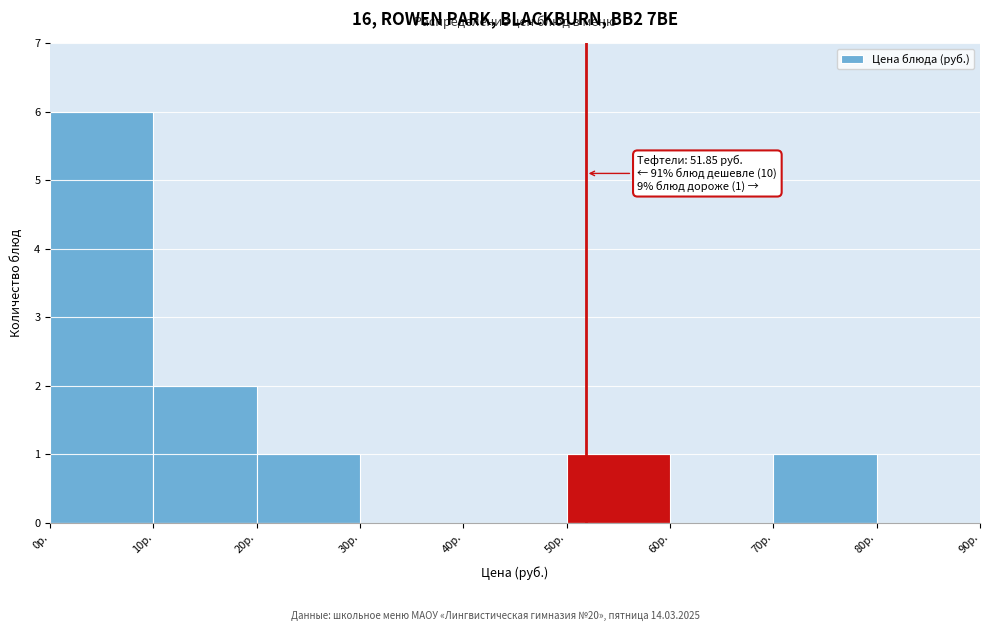

Over which range of the x-axis is the bar tallest?

0 to 10